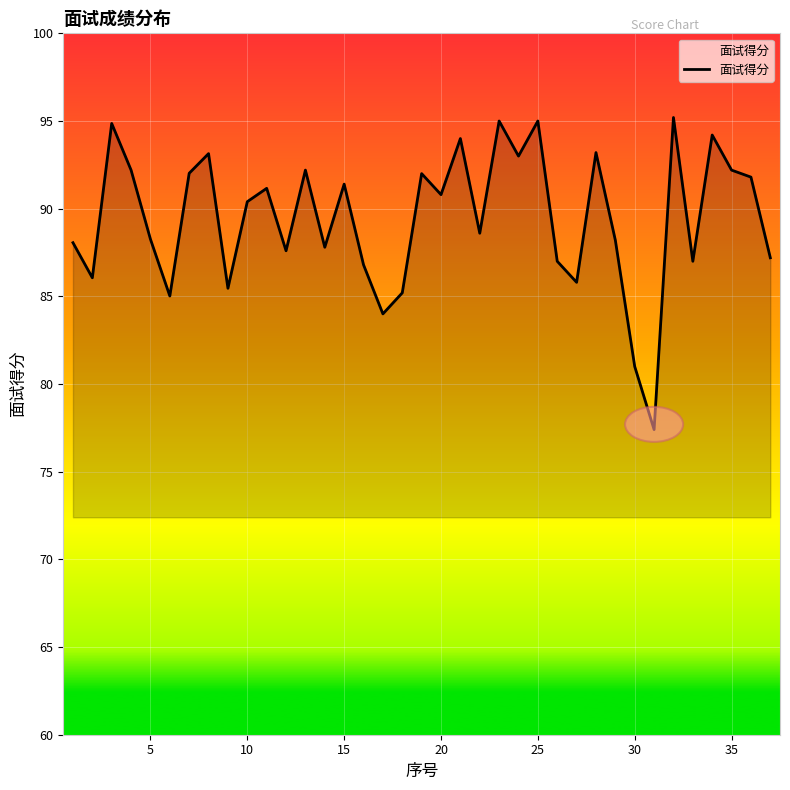

What is the difference between the maximum and minimum values?

17.8